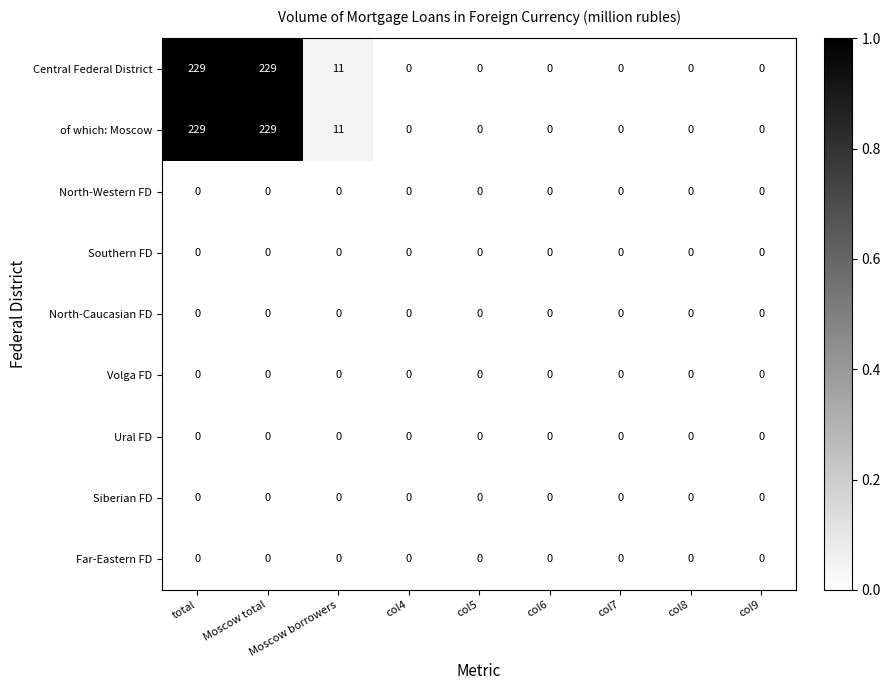

Is it true that Central Federal District equals 99 at col6?

False